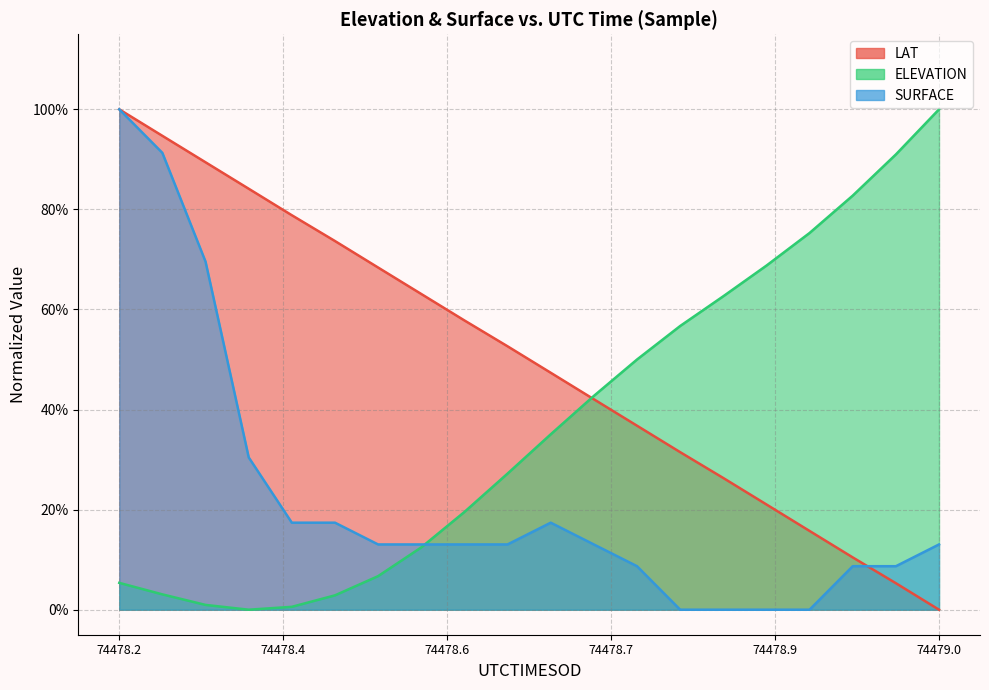

What is the difference between the maximum and minimum values in the SURFACE series?

1.0